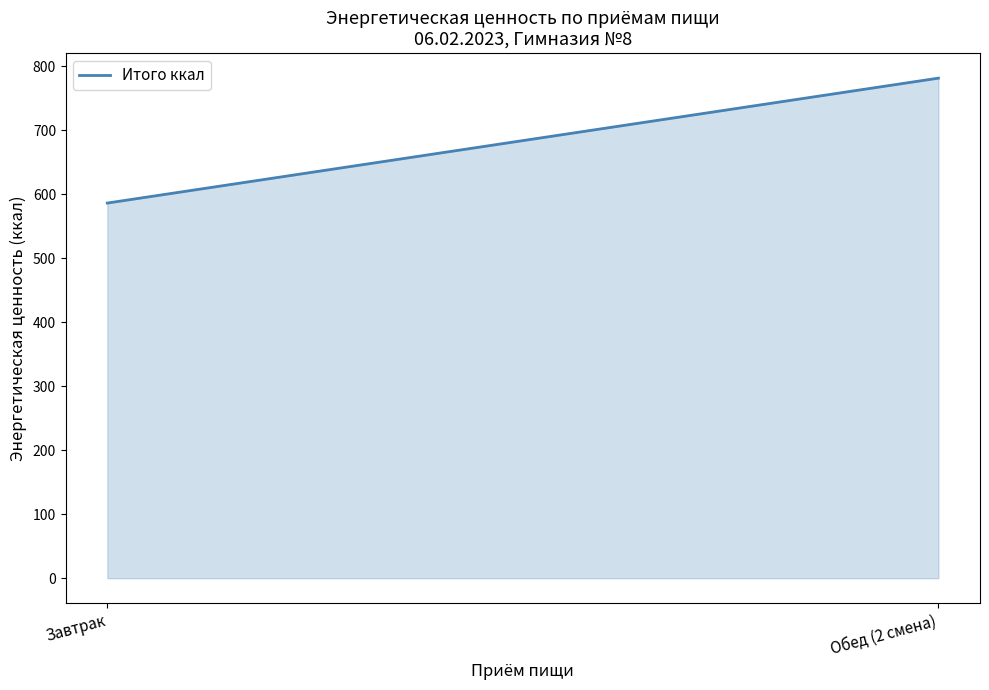

The value at Завтрак is 195.9. True or false?

False